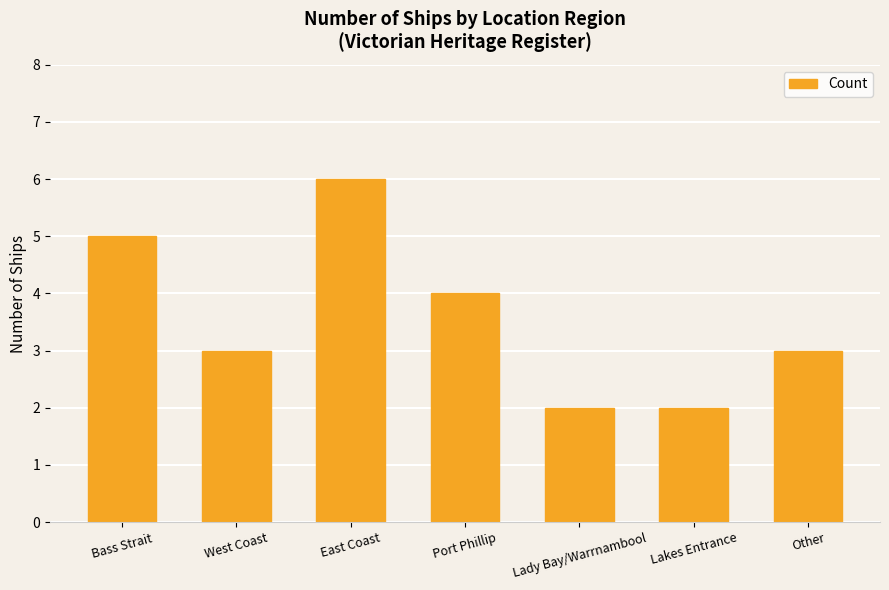

What is the smallest value displayed?

2